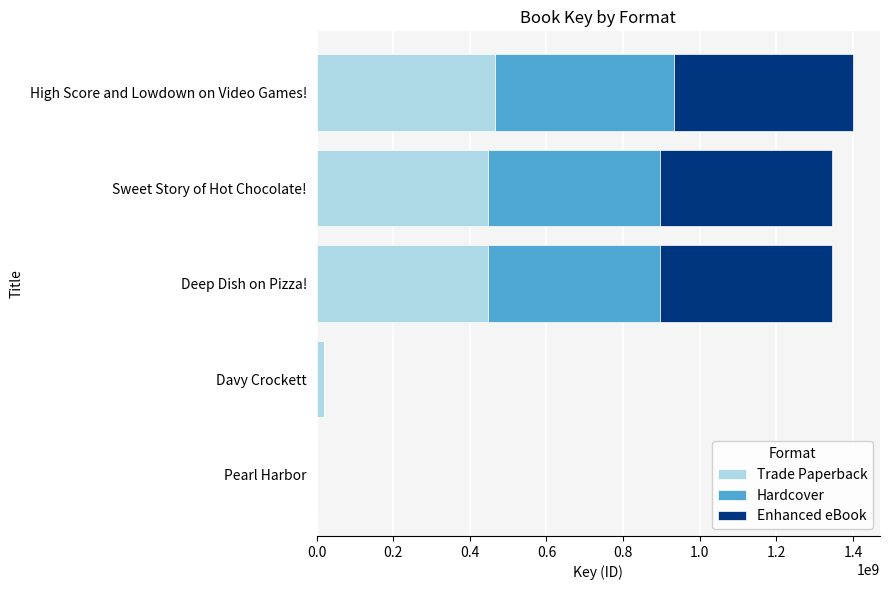

Is it true that Trade Paperback equals 448246730 at Deep Dish on Pizza!?

True